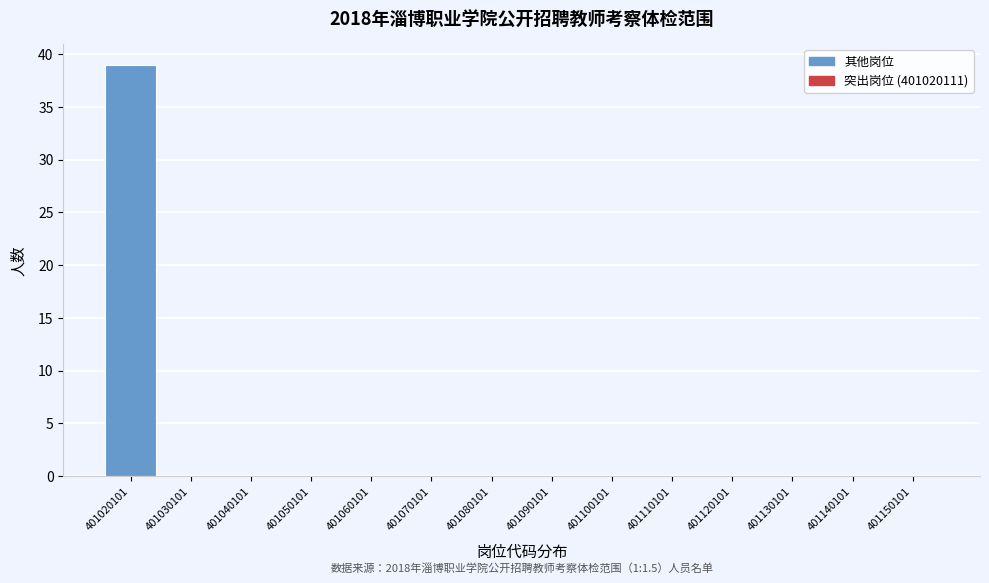

Over which range of the x-axis is the bar tallest?

401015000 to 401025000